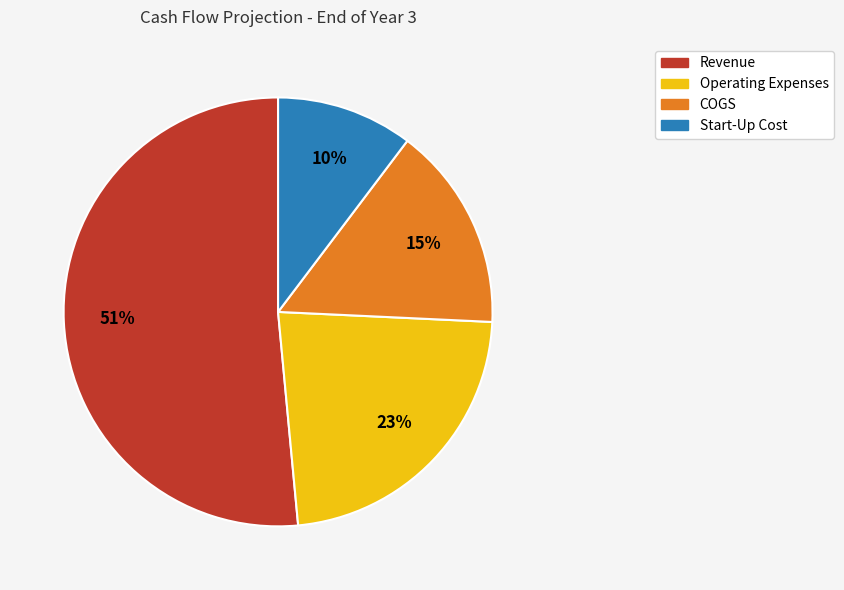

Is there a majority slice in this chart?

Yes